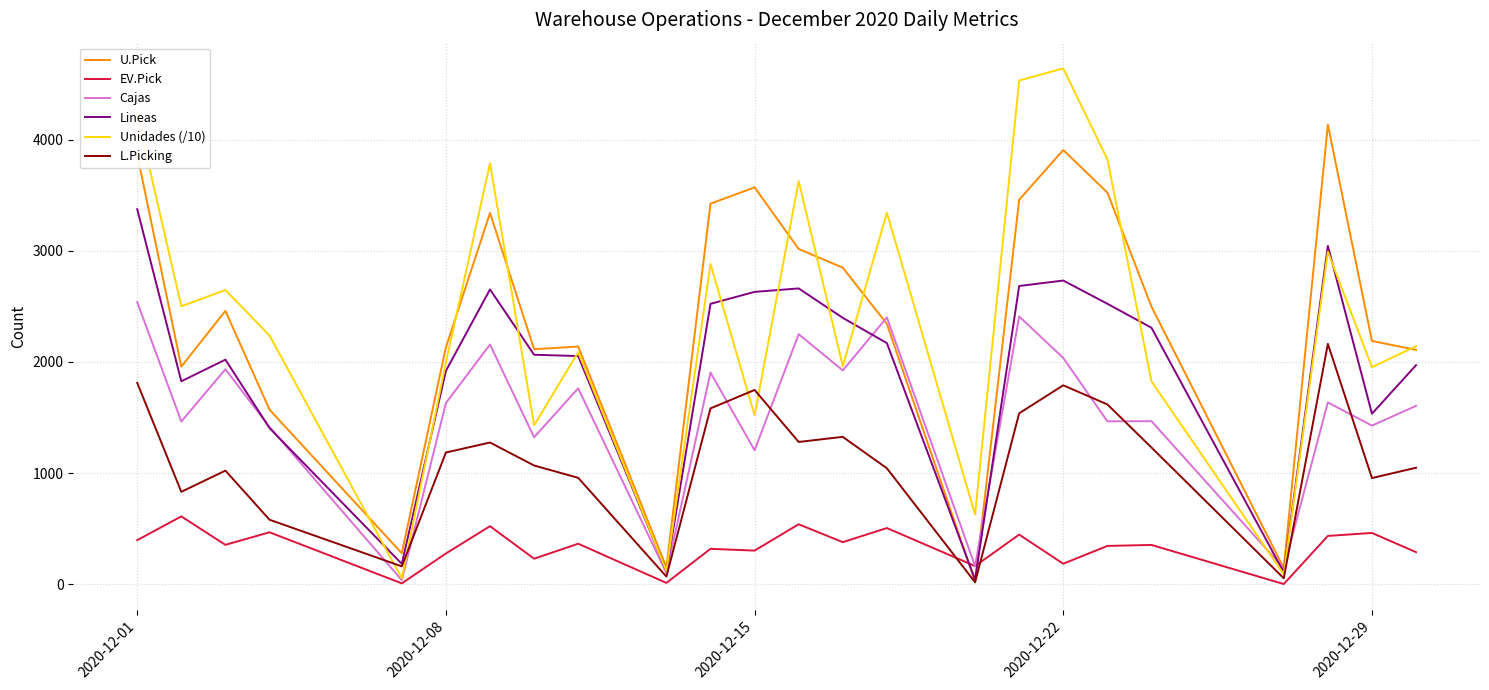

What is the maximum value for Lineas?

3375.0